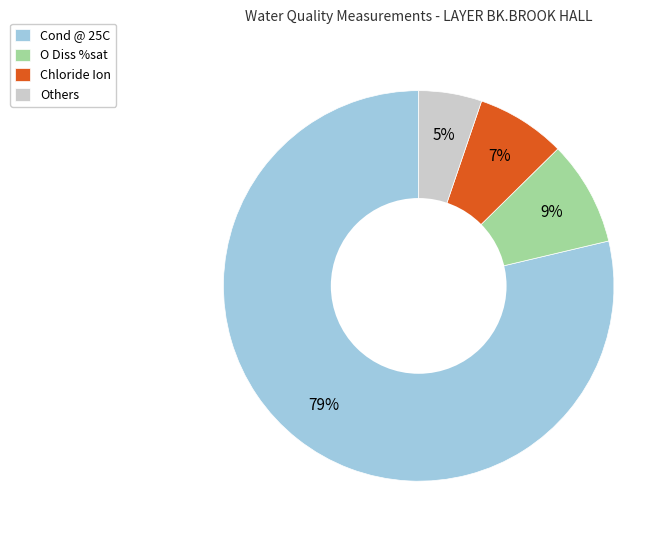

To the nearest percent, what is the average slice percentage?

25%